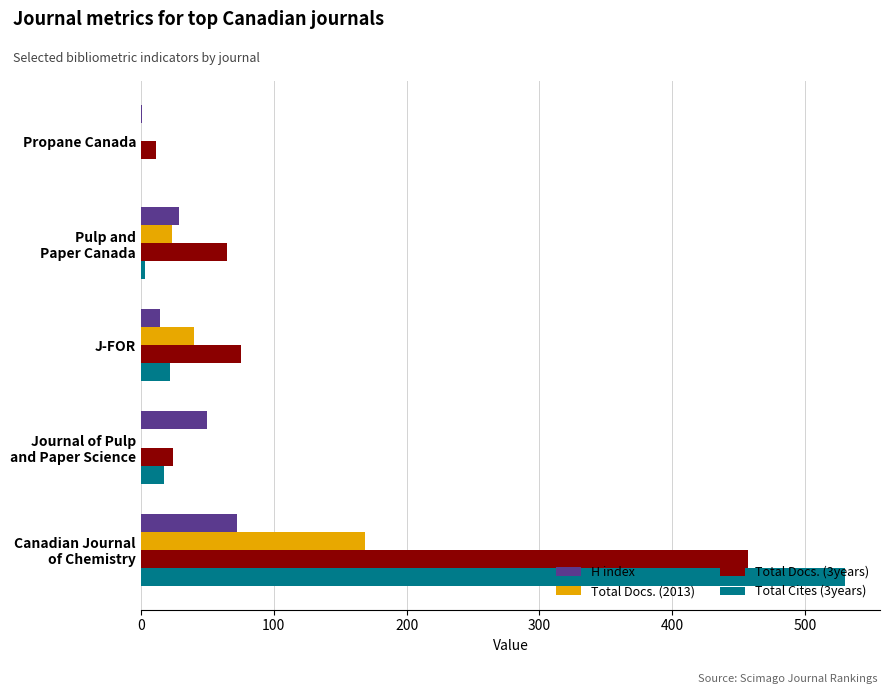

What are all the series names shown in the legend?

H index, Total Docs. (2013), Total Docs. (3years), Total Cites (3years)